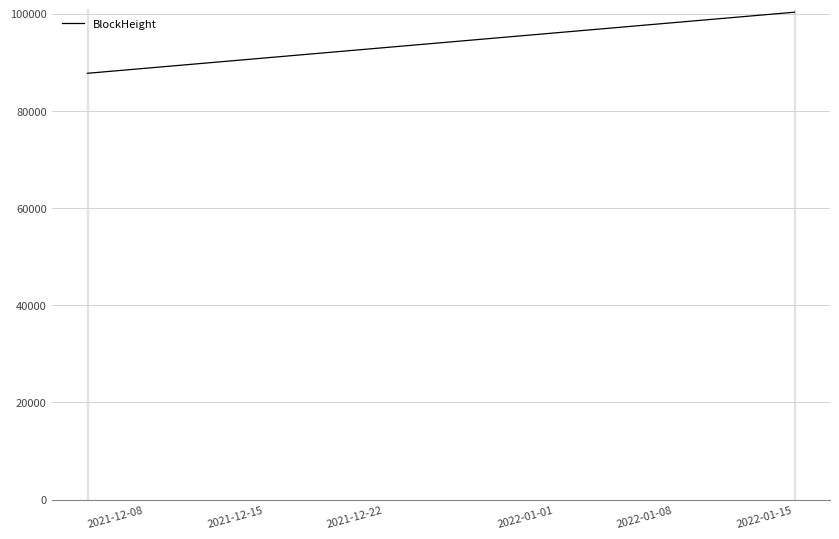

What is the greatest value displayed?

100285